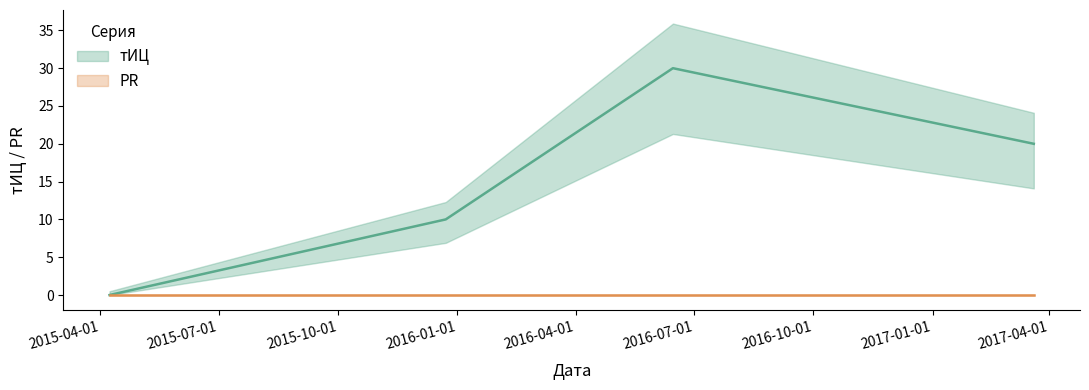

List the labels in order of value, smallest first.

2015-04-08, 2015-12-23, 2017-03-20, 2016-06-15